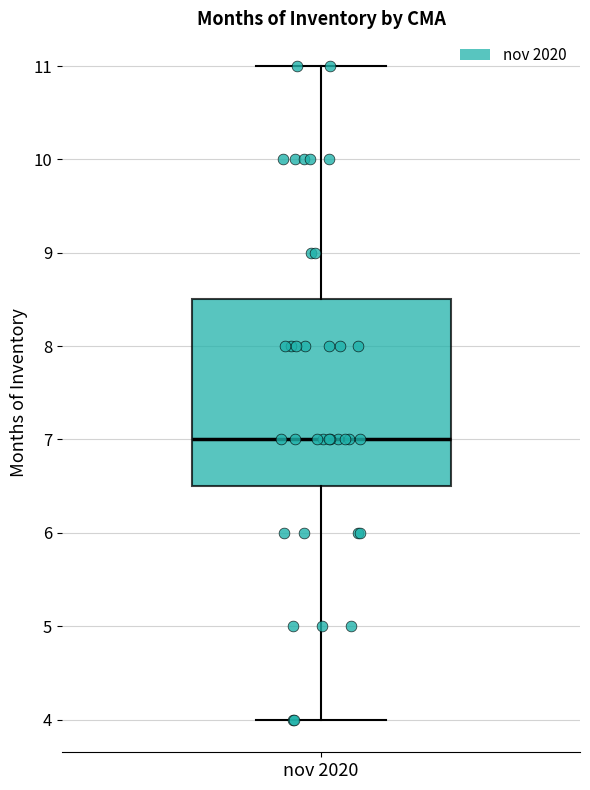

Read this box plot against the y-axis: the position of the median line, the range covered by the box, and the ends of both whiskers. The values are not printed on the chart, so give them approximately, as read against the axis.

median 7.0, box 6.5 to 8.5, whiskers 4.0 to 11.0